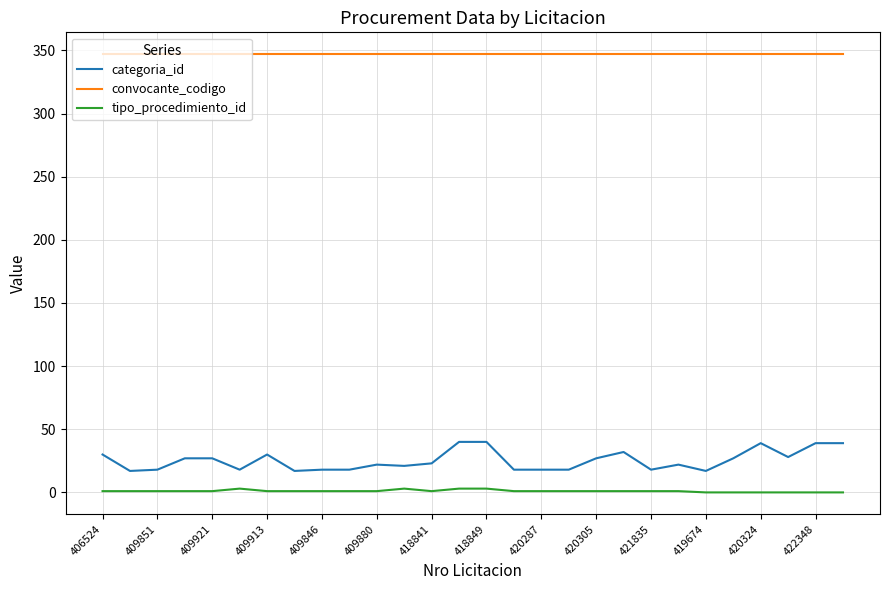

What are all the series names shown in the legend?

categoria_id, convocante_codigo, tipo_procedimiento_id